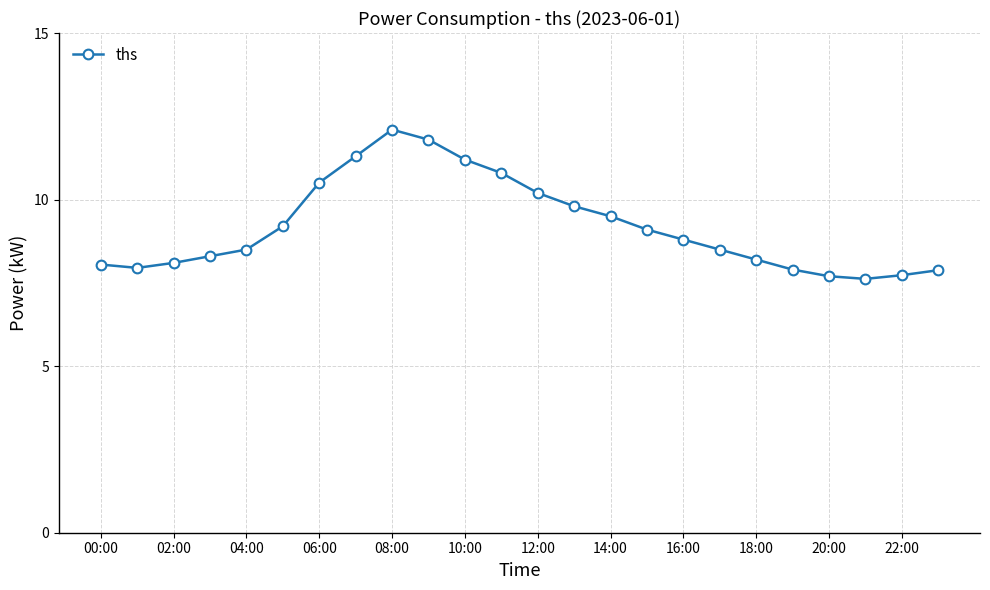

What is the value of the 1st point from the left?

8.1